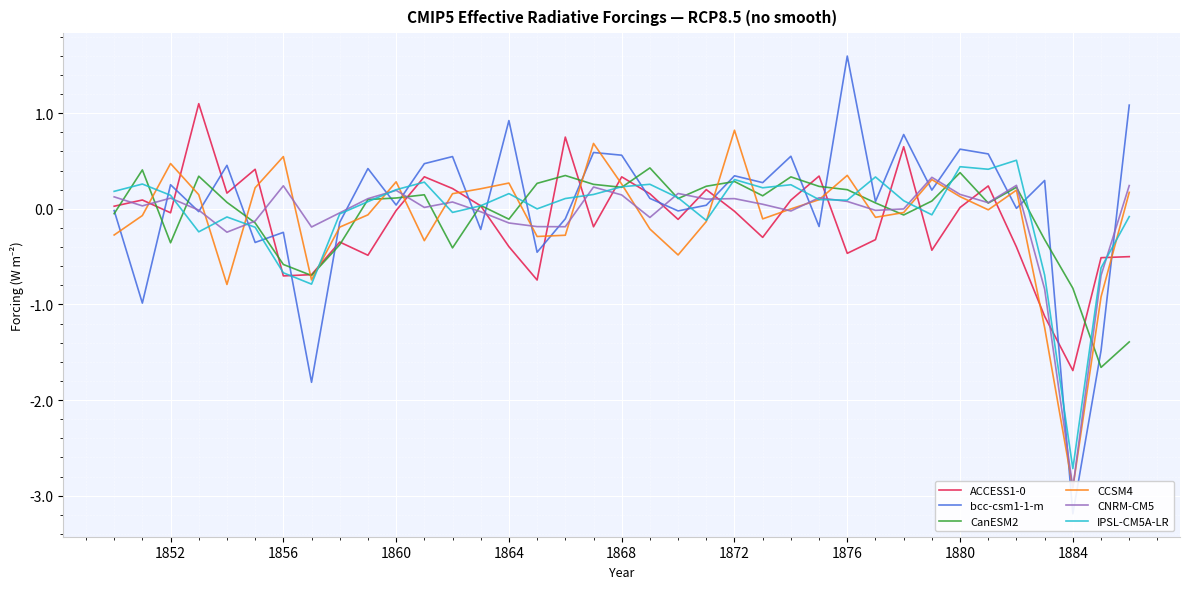

Which category has the lowest value in the IPSL-CM5A-LR series?

1884